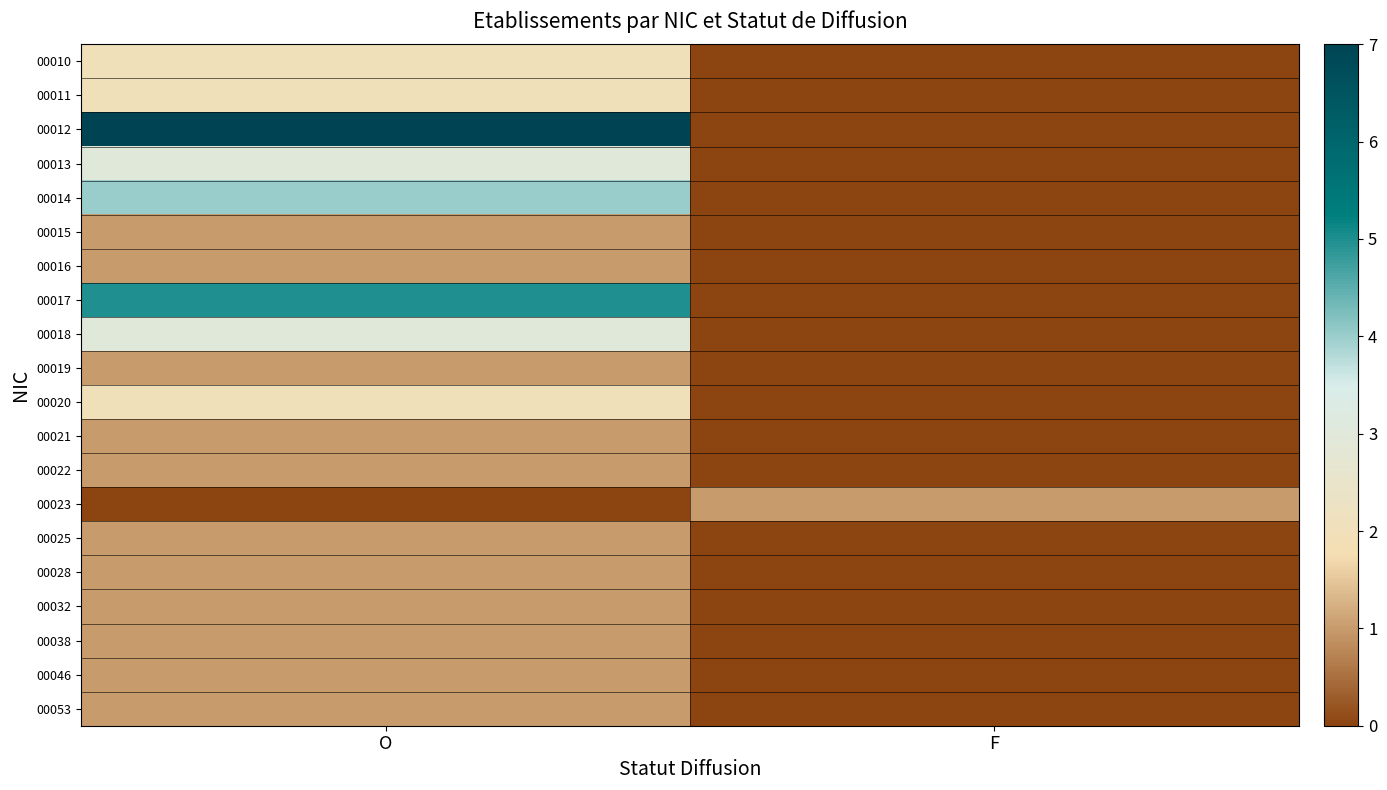

Reading left to right, what are all the values shown in this chart?

00010: O=2	F=0
00011: O=2	F=0
00012: O=7	F=0
00013: O=3	F=0
00014: O=4	F=0
00015: O=1	F=0
00016: O=1	F=0
00017: O=5	F=0
00018: O=3	F=0
00019: O=1	F=0
00020: O=2	F=0
00021: O=1	F=0
00022: O=1	F=0
00023: O=0	F=1
00025: O=1	F=0
00028: O=1	F=0
00032: O=1	F=0
00038: O=1	F=0
00046: O=1	F=0
00053: O=1	F=0